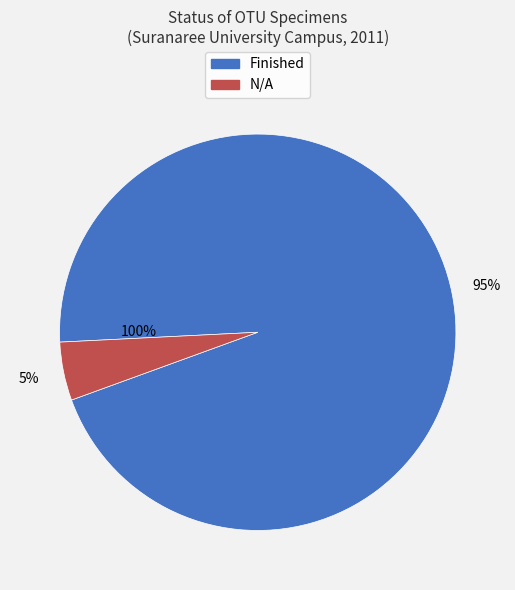

To the nearest percent, what portion does Finished represent?

95%